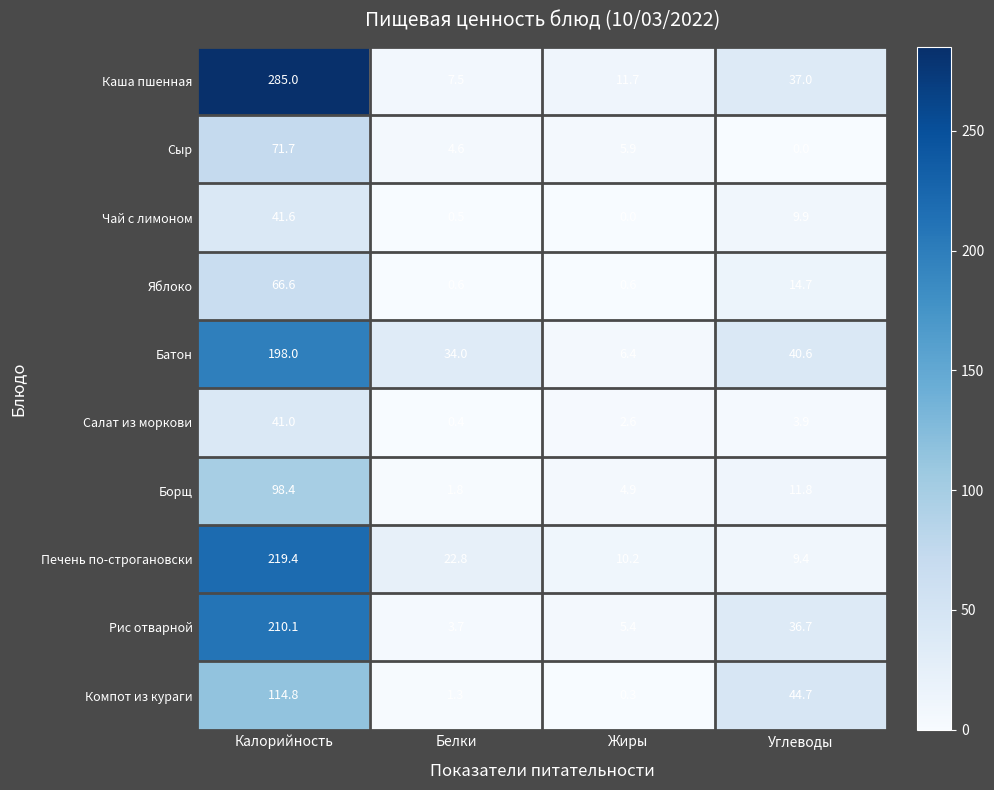

Between Калорийность and Жиры, which series saw the biggest shift?

Каша пшенная